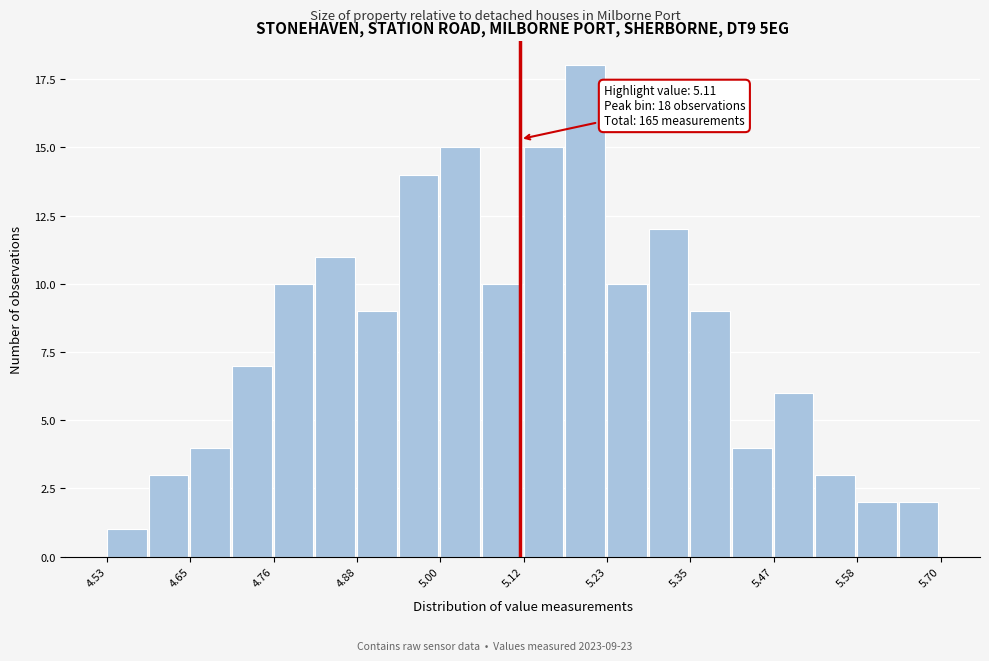

Read against the x-axis, roughly where is the centre of the tallest bar?

5.20